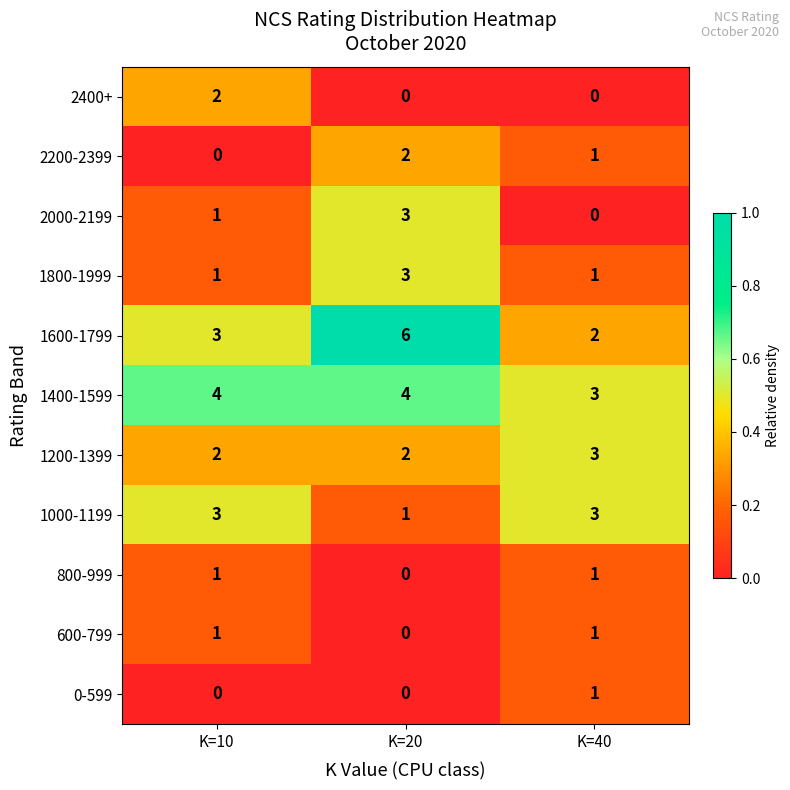

True or false: 0-599 has a value of -1 at K=20.

False